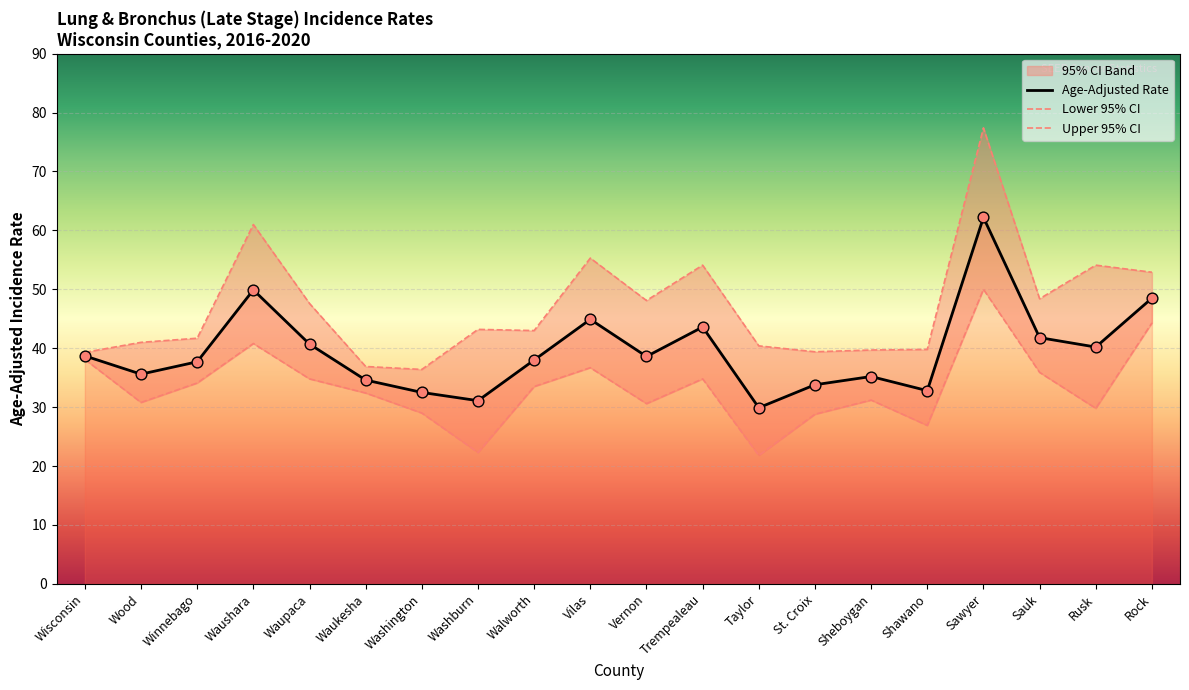

At which category is the sum across all series the highest?

Sawyer